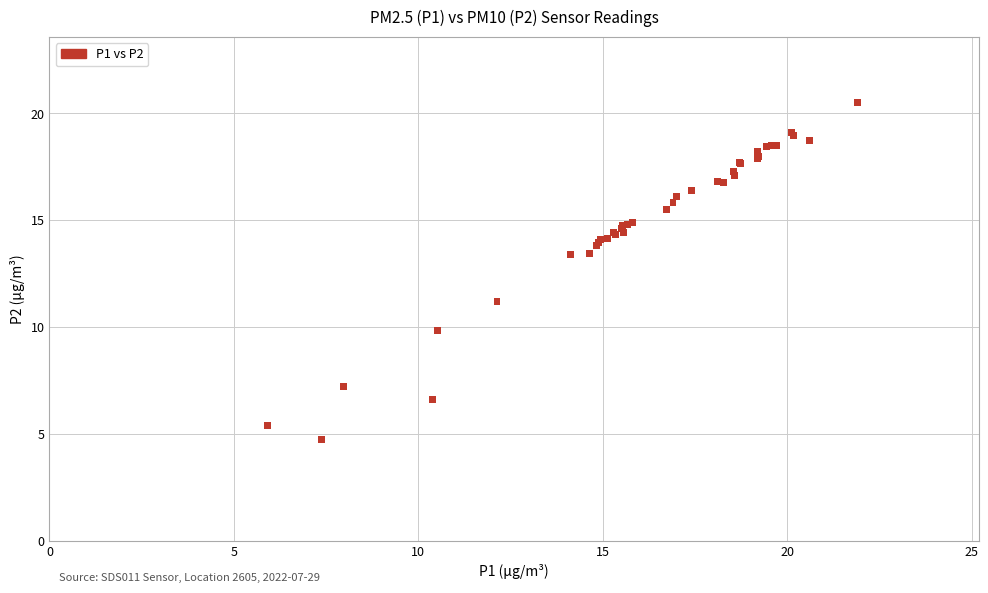

What Y value in the scatter plot is closest to 12?

11.2